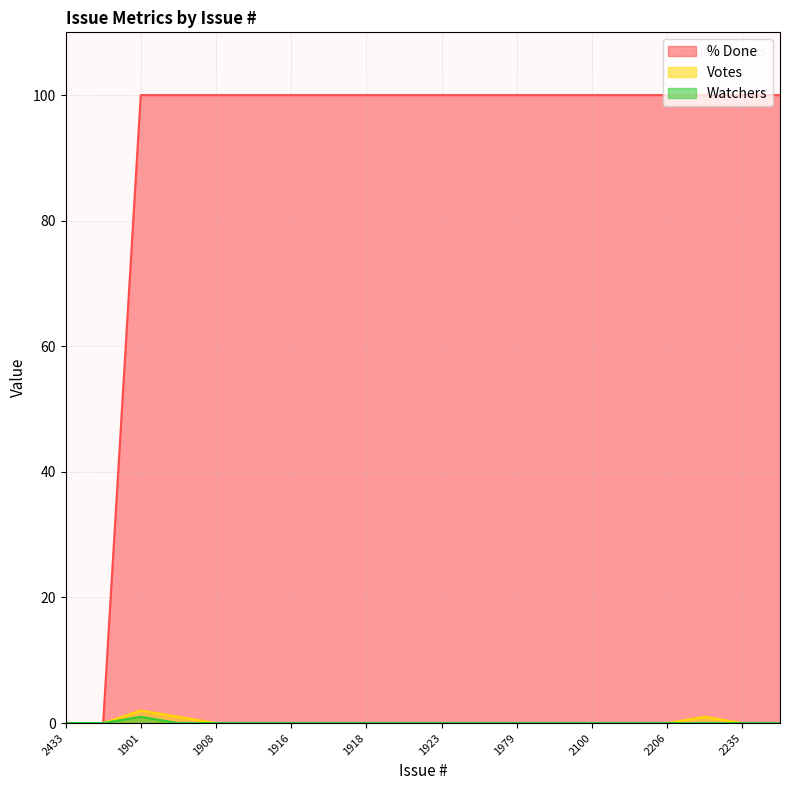

What is the sum of all Votes values?

4